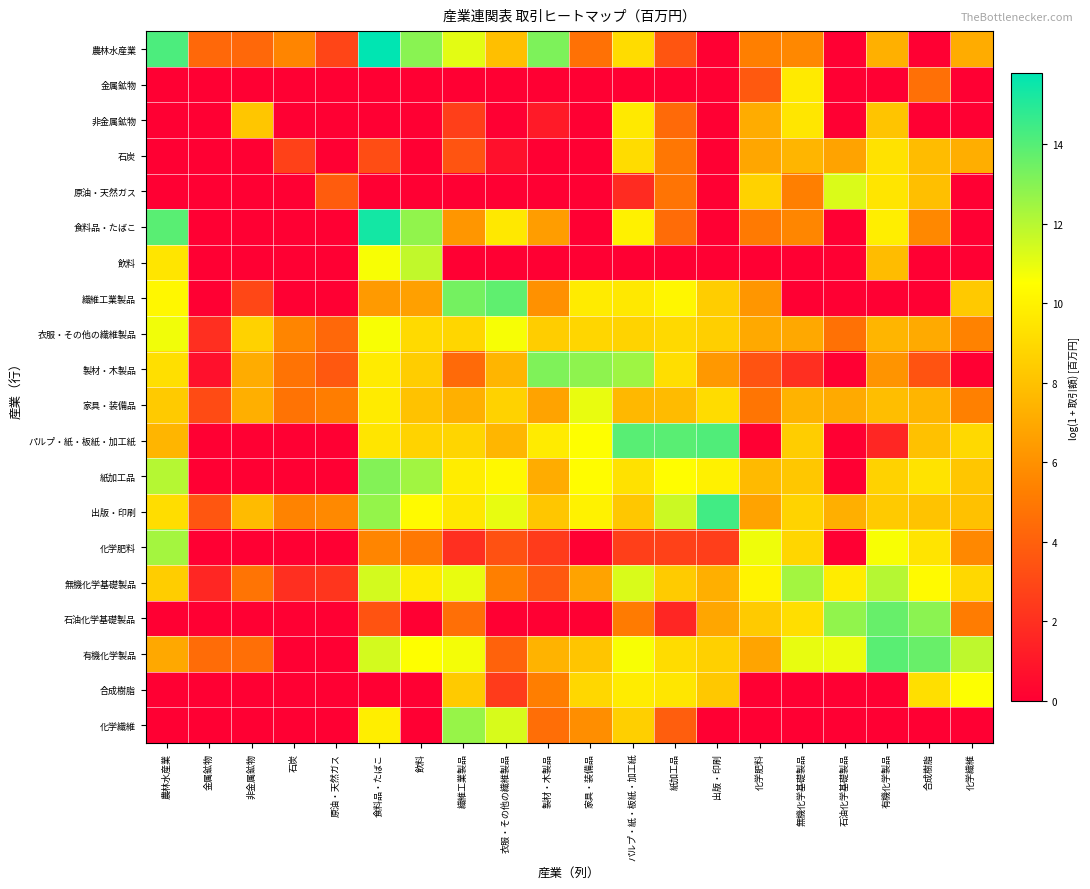

At 無機化学基礎製品, list the series in order from smallest to largest.

飲料, 繊維工業製品, 合成樹脂, 化学繊維, 製材・木製品, 原油・天然ガス, 食料品・たばこ, 農林水産業, 衣服・その他の繊維製品, 家具・装備品, 石炭, 紙加工品, パルプ・紙・板紙・加工紙, 出版・印刷, 化学肥料, 石油化学基礎製品, 非金属鉱物, 金属鉱物, 有機化学製品, 無機化学基礎製品